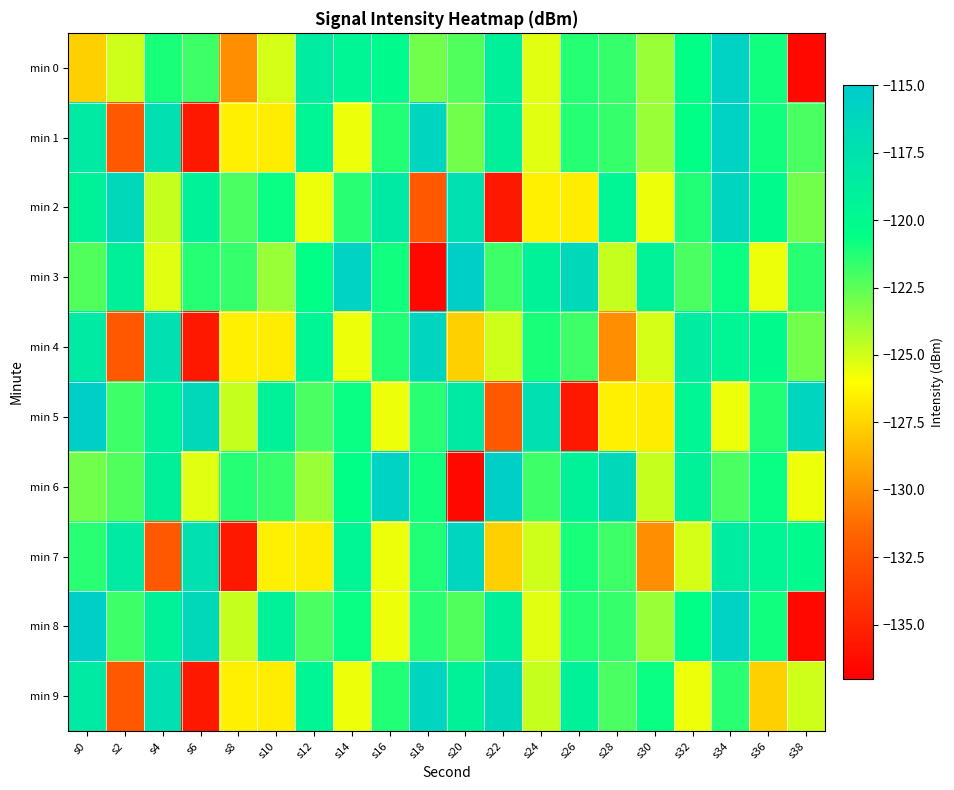

Reading left to right, extract all data points from this chart.

min 0: s0=-127.7	s2=-124.9	s4=-121.1	s6=-121.8	s8=-130.0	s10=-125.1	s12=-118.5	s14=-119.5	s16=-120.1	s18=-123.0	s20=-122.3	s22=-119.0	s24=-125.4	s26=-121.3	s28=-121.7	s30=-123.8	s32=-120.6	s34=-115.7	s36=-120.9	s38=-136.5
min 1: s0=-118.3	s2=-132.2	s4=-117.2	s6=-135.6	s8=-126.5	s10=-126.6	s12=-119.5	s14=-125.6	s16=-121.2	s18=-116.1	s20=-123.0	s22=-119.0	s24=-125.4	s26=-121.3	s28=-121.7	s30=-123.8	s32=-120.6	s34=-115.7	s36=-120.9	s38=-122.1
min 2: s0=-119.2	s2=-116.5	s4=-124.8	s6=-119.1	s8=-122.1	s10=-120.7	s12=-125.7	s14=-121.4	s16=-118.3	s18=-132.2	s20=-117.2	s22=-135.6	s24=-126.5	s26=-126.6	s28=-119.5	s30=-125.6	s32=-121.2	s34=-116.1	s36=-120.1	s38=-123.0
min 3: s0=-122.3	s2=-119.0	s4=-125.4	s6=-121.3	s8=-121.7	s10=-123.8	s12=-120.6	s14=-115.7	s16=-120.9	s18=-136.5	s20=-115.4	s22=-121.8	s24=-119.2	s26=-116.5	s28=-124.8	s30=-119.1	s32=-122.1	s34=-120.7	s36=-125.7	s38=-121.4
min 4: s0=-118.3	s2=-132.2	s4=-117.2	s6=-135.6	s8=-126.5	s10=-126.6	s12=-119.5	s14=-125.6	s16=-121.2	s18=-116.1	s20=-127.7	s22=-124.9	s24=-121.1	s26=-121.8	s28=-130.0	s30=-125.1	s32=-118.5	s34=-119.5	s36=-120.1	s38=-123.0
min 5: s0=-115.4	s2=-121.8	s4=-119.2	s6=-116.5	s8=-124.8	s10=-119.1	s12=-122.1	s14=-120.7	s16=-125.7	s18=-121.4	s20=-118.3	s22=-132.2	s24=-117.2	s26=-135.6	s28=-126.5	s30=-126.6	s32=-119.5	s34=-125.6	s36=-121.2	s38=-116.1
min 6: s0=-123.0	s2=-122.3	s4=-119.0	s6=-125.4	s8=-121.3	s10=-121.7	s12=-123.8	s14=-120.6	s16=-115.7	s18=-120.9	s20=-136.5	s22=-115.4	s24=-121.8	s26=-119.2	s28=-116.5	s30=-124.8	s32=-119.1	s34=-122.1	s36=-120.7	s38=-125.7
min 7: s0=-121.4	s2=-118.3	s4=-132.2	s6=-117.2	s8=-135.6	s10=-126.5	s12=-126.6	s14=-119.5	s16=-125.6	s18=-121.2	s20=-116.1	s22=-127.7	s24=-124.9	s26=-121.1	s28=-121.8	s30=-130.0	s32=-125.1	s34=-118.5	s36=-119.5	s38=-120.1
min 8: s0=-115.4	s2=-121.8	s4=-119.2	s6=-116.5	s8=-124.8	s10=-119.1	s12=-122.1	s14=-120.7	s16=-125.7	s18=-121.4	s20=-122.3	s22=-119.0	s24=-125.4	s26=-121.3	s28=-121.7	s30=-123.8	s32=-120.6	s34=-115.7	s36=-120.9	s38=-136.5
min 9: s0=-118.3	s2=-132.2	s4=-117.2	s6=-135.6	s8=-126.5	s10=-126.6	s12=-119.5	s14=-125.6	s16=-121.2	s18=-116.1	s20=-119.2	s22=-116.5	s24=-124.8	s26=-119.1	s28=-122.1	s30=-120.7	s32=-125.7	s34=-121.4	s36=-127.7	s38=-124.9